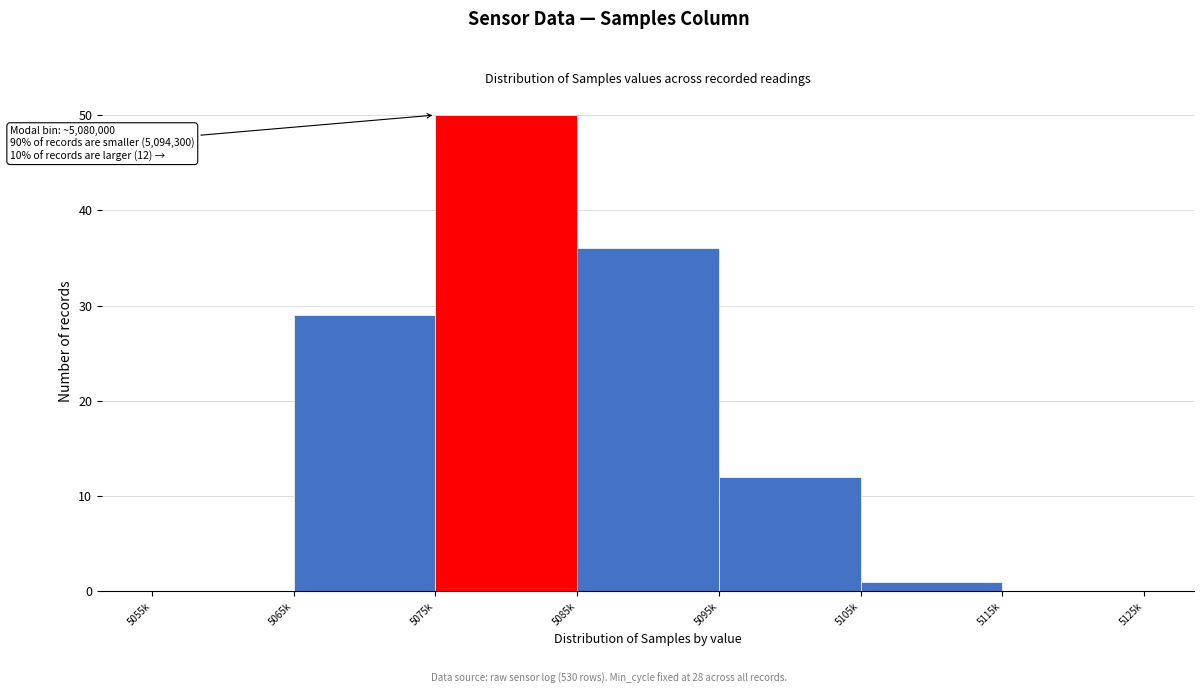

Reading left to right, transcribe all the data shown in this chart.

5055k=0	5065k=29	5075k=50	5085k=36	5095k=12	5105k=1	5115k=0